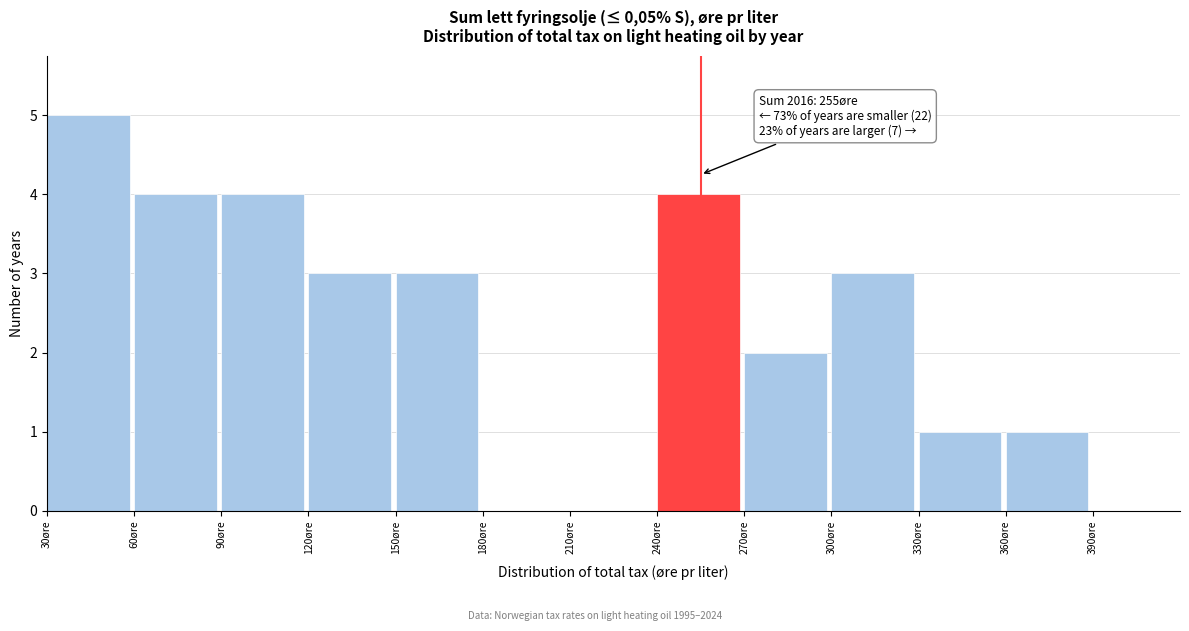

Which range on the x-axis has the tallest bar?

30 to 60